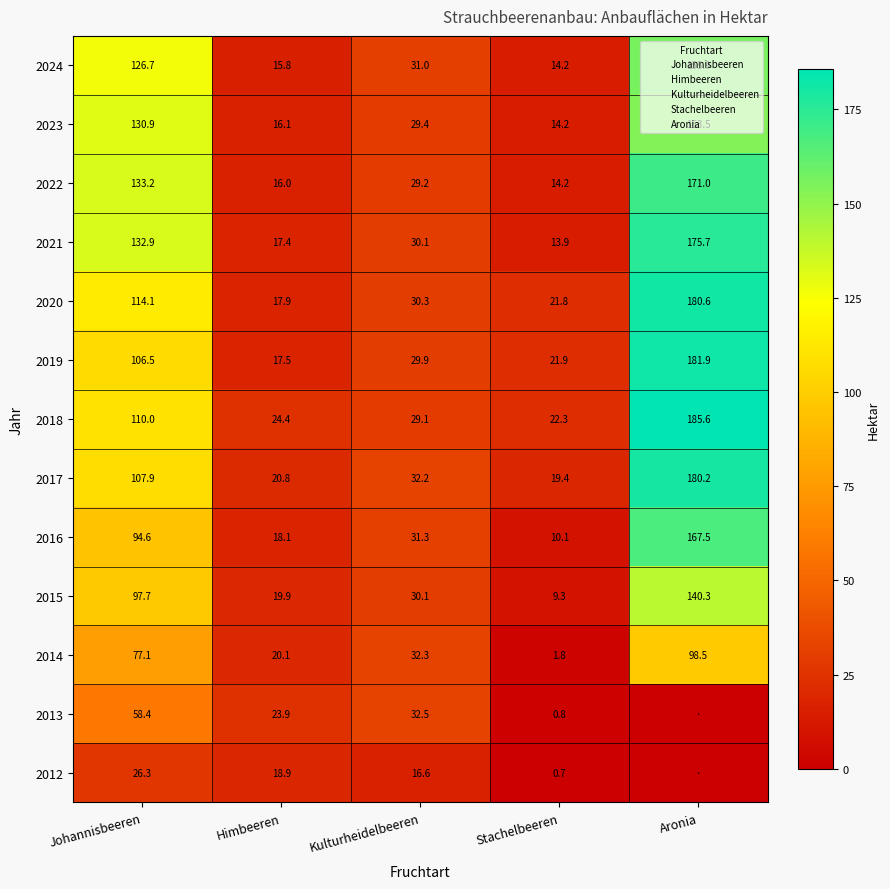

At which label is 2012 closest to 13?

Kulturheidelbeeren